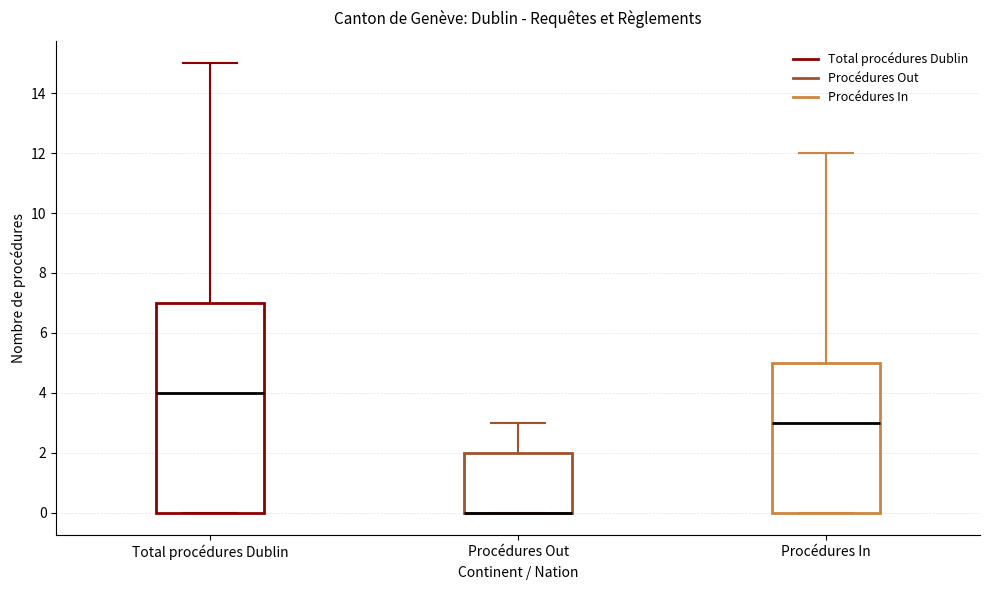

Comparing the boxes themselves (not the whiskers), which one is the tallest?

Total procédures Dublin